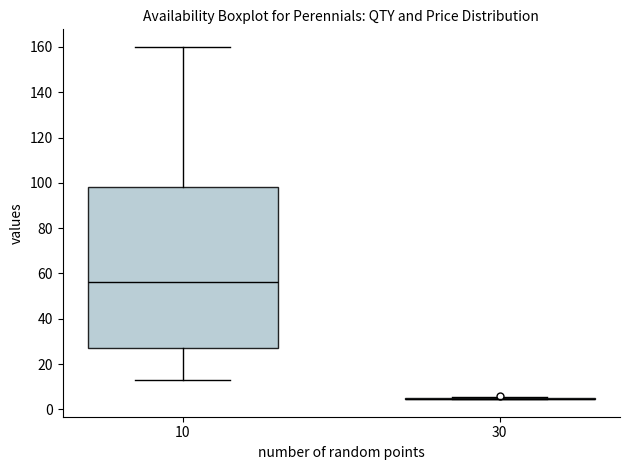

Reading left to right, read every box against the y-axis: the position of its median line, the range the box covers, and the ends of its whiskers. The values are not printed on the chart, so give them approximately, as read against the axis.

10: median 56, box 28 to 98, whiskers 14 to 160
30: box collapsed to a line at 4, whiskers 4 to 6